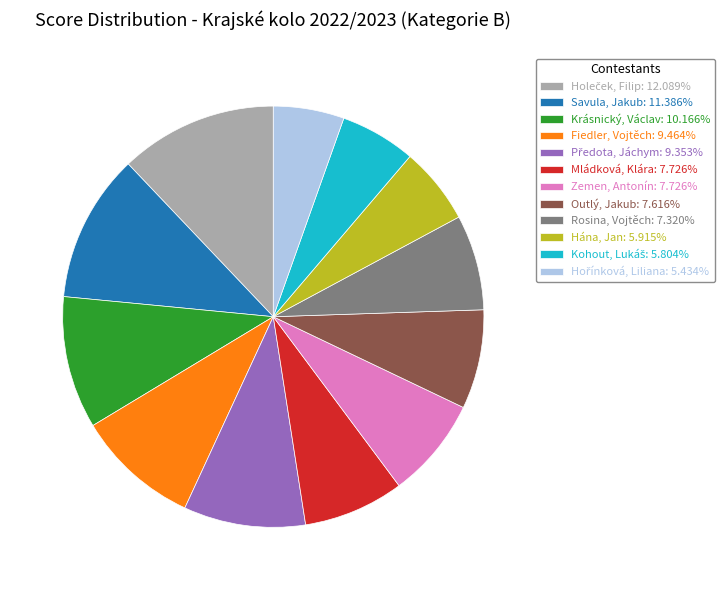

What is the ratio of the value at Rosina, Vojtěch: 7.320% to the value at Savula, Jakub: 11.386%?

0.6